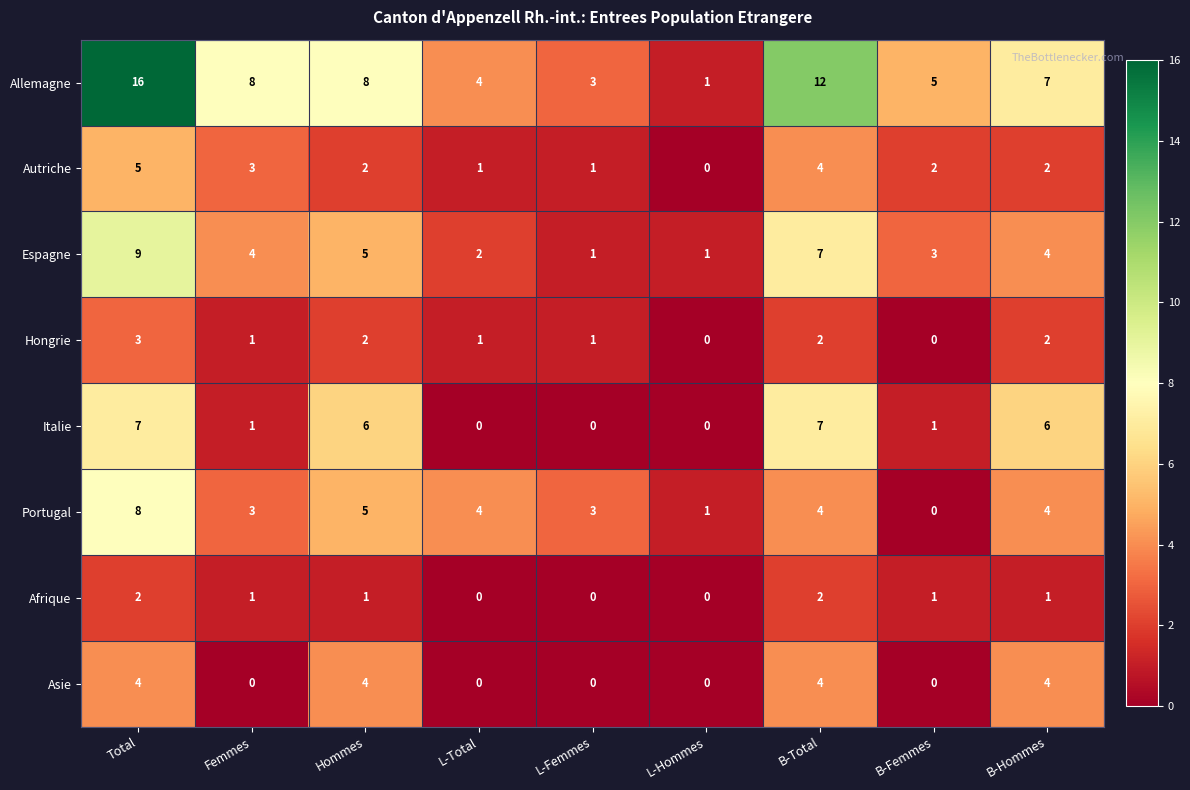

What is the difference between the maximum and minimum values in the Autriche series?

5